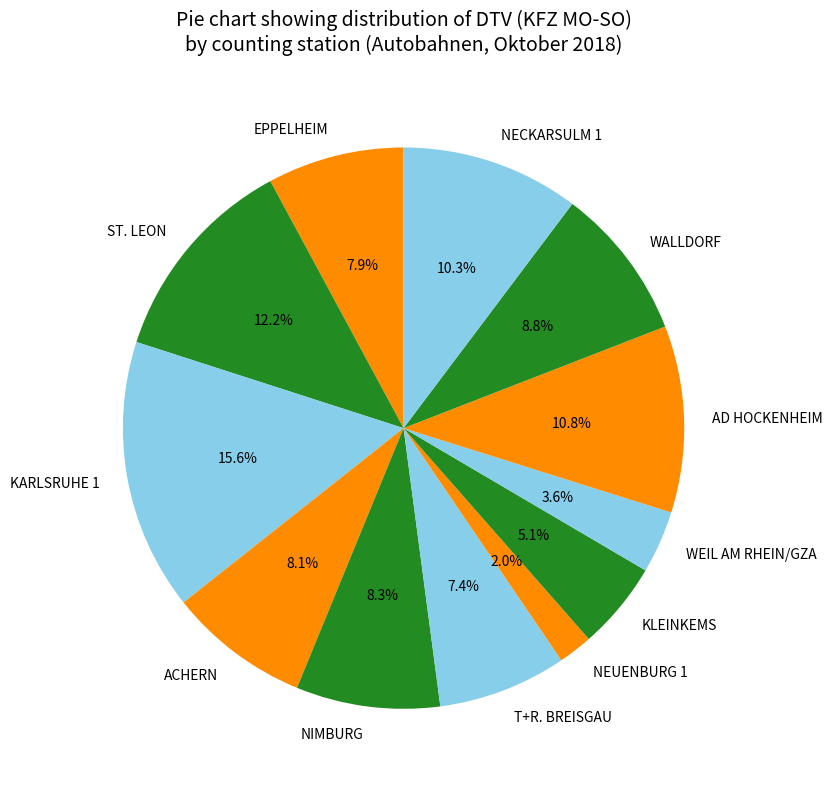

Approximately how many times larger is the value at WEIL AM RHEIN/GZA compared to T+R. BREISGAU?

0.5